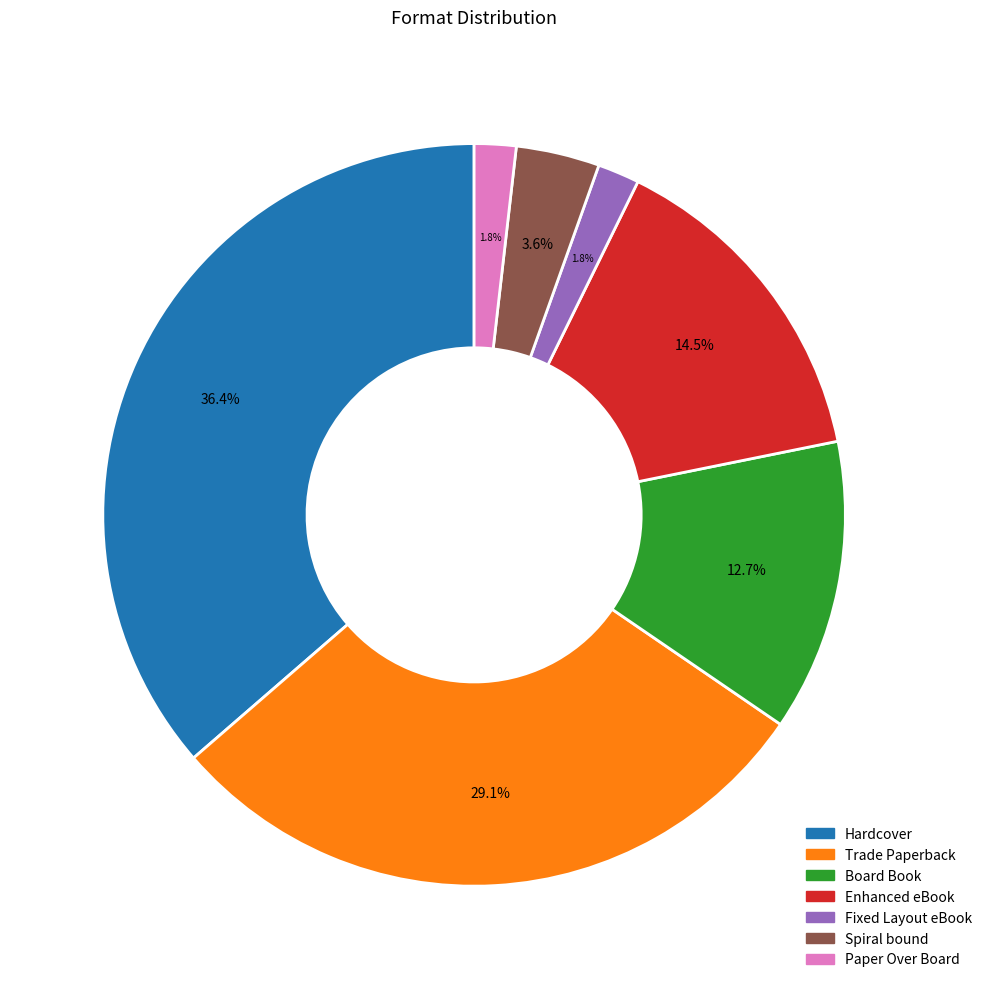

Combined, what portion of the pie is Hardcover and Paper Over Board?

38.2%